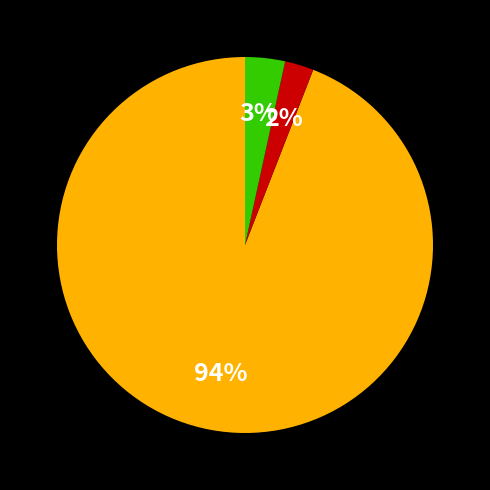

To the nearest percent, what is the average slice percentage?

33%